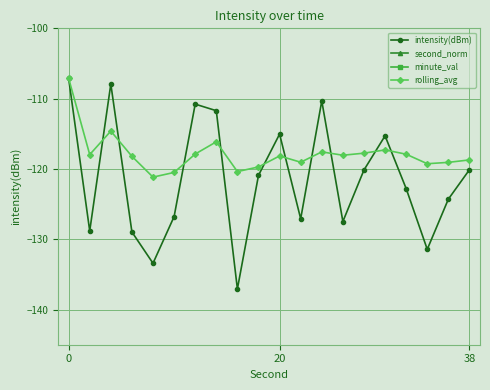

What is the minimum value for intensity(dBm)?

-137.1